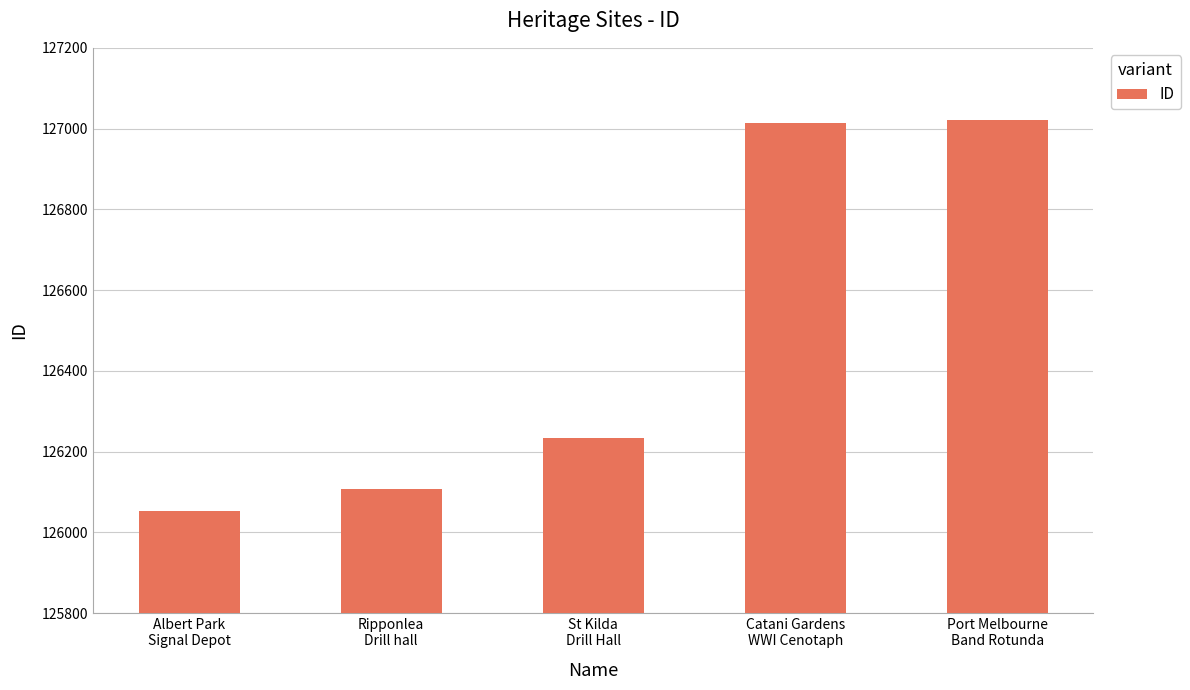

What is the smallest value displayed?

126052